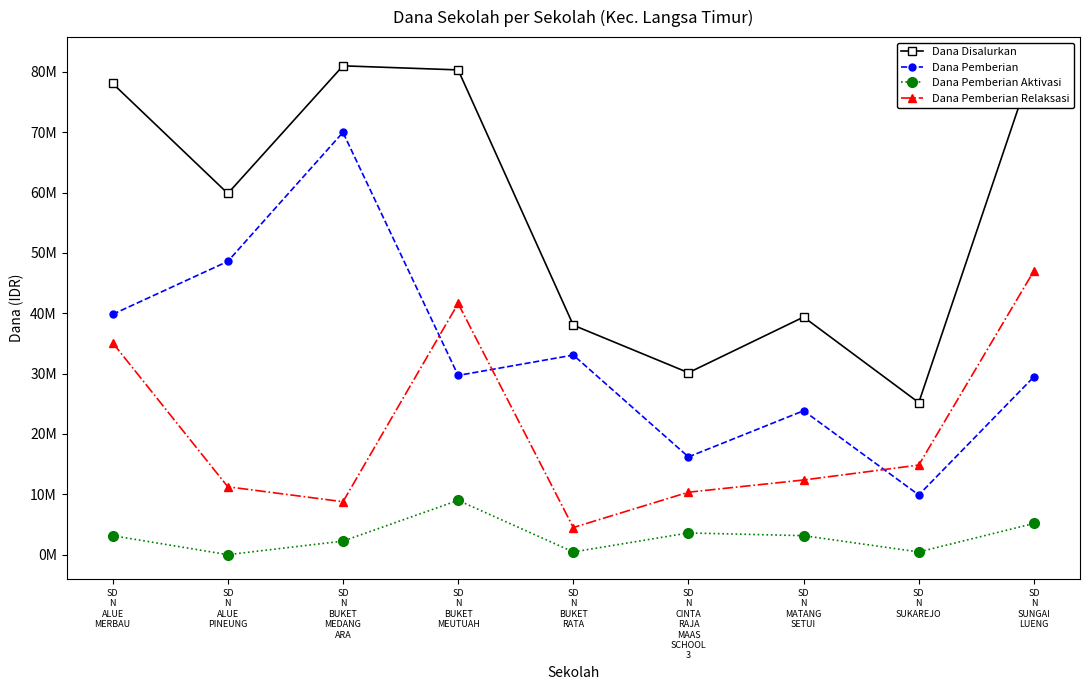

What is the difference between the maximum and minimum values in the Dana Pemberian Aktivasi series?

9000000